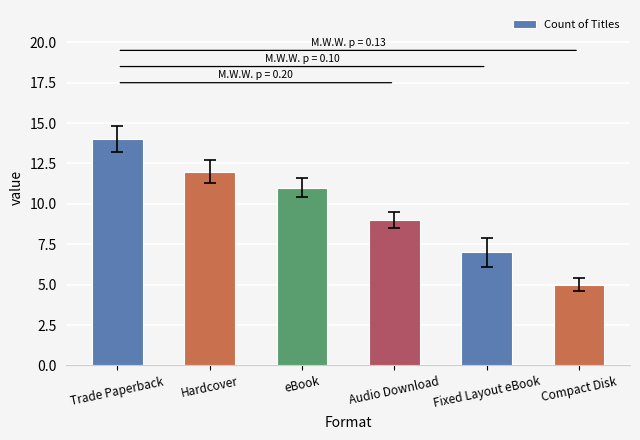

What is the approximate value at Trade Paperback?

14